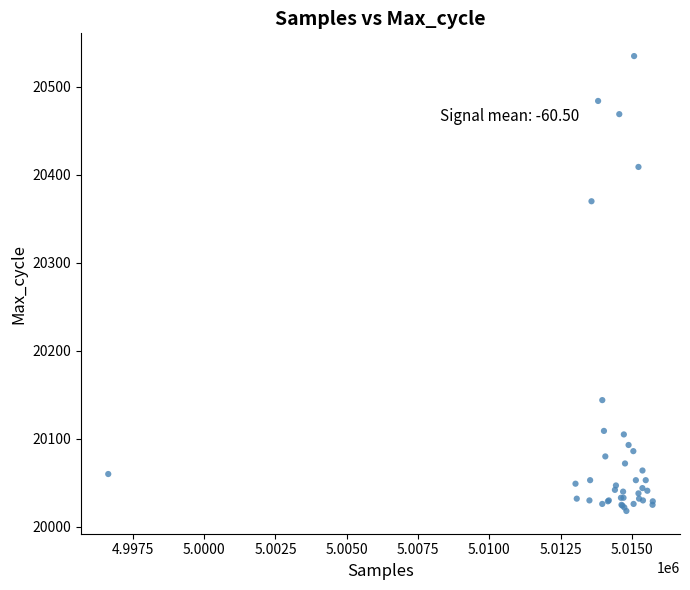

What Y value in the scatter plot is closest to 20276?

20370